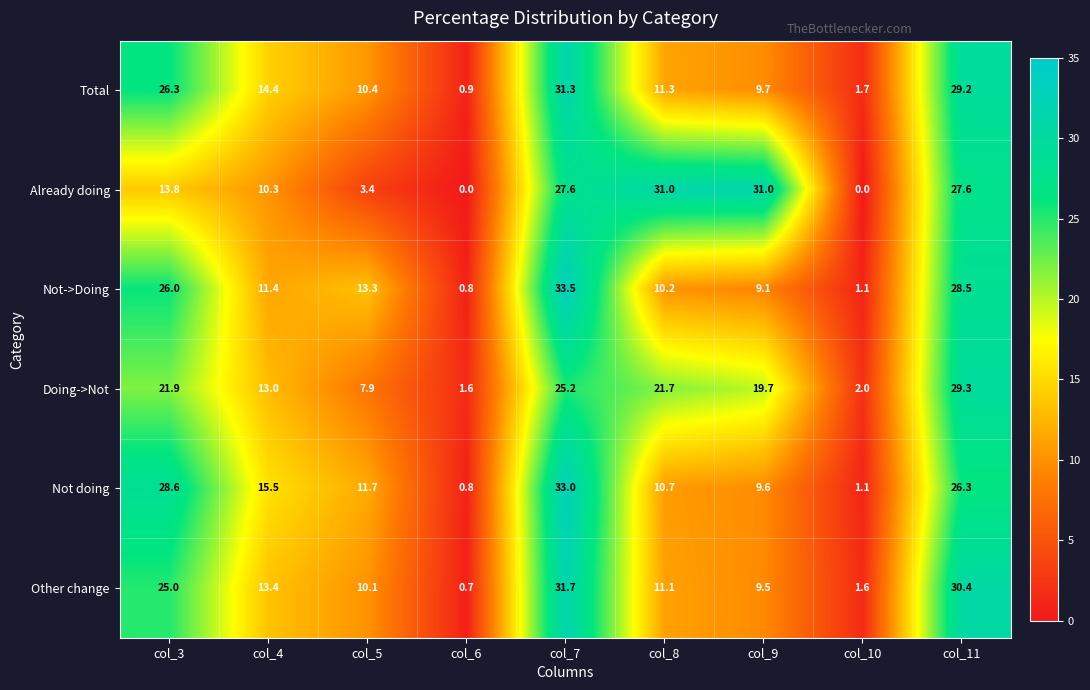

What is the minimum value for Other change?

0.7